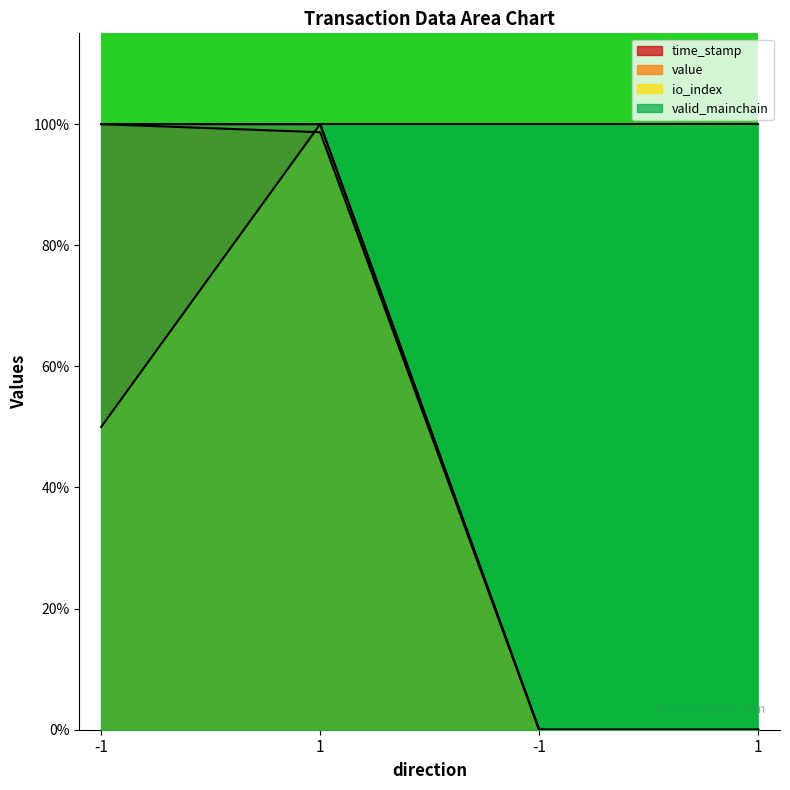

What is the total value across all series at -1?

2.5